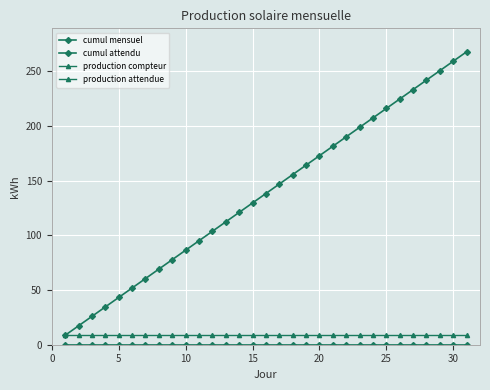

Is this an area chart (filled region under the line)?

No